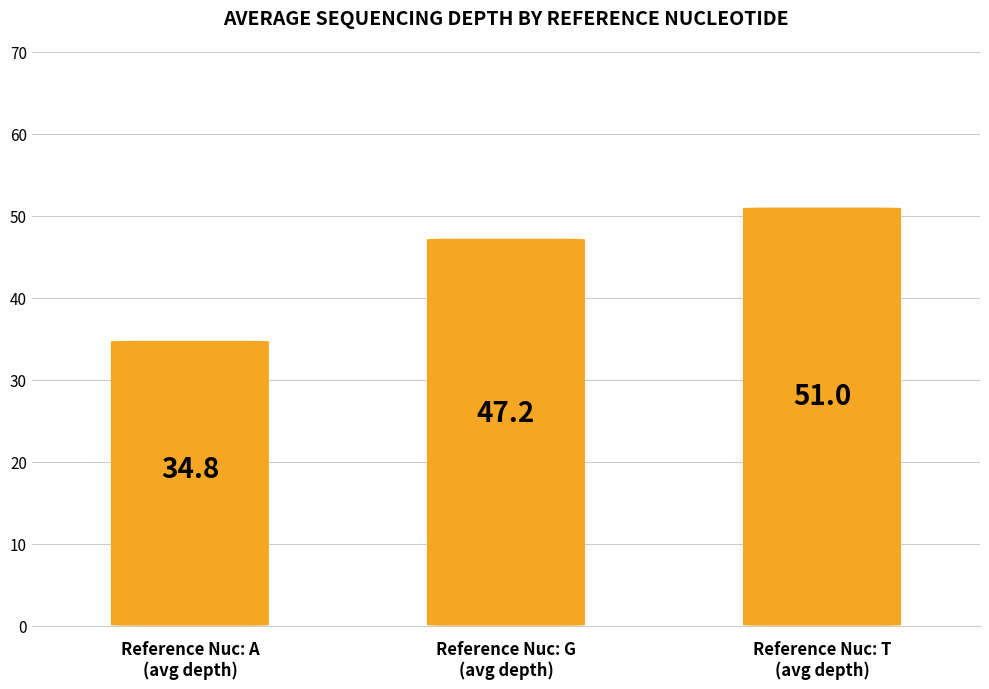

Is it true that the value at Reference Nuc: A
(avg depth) is 34.8?

True